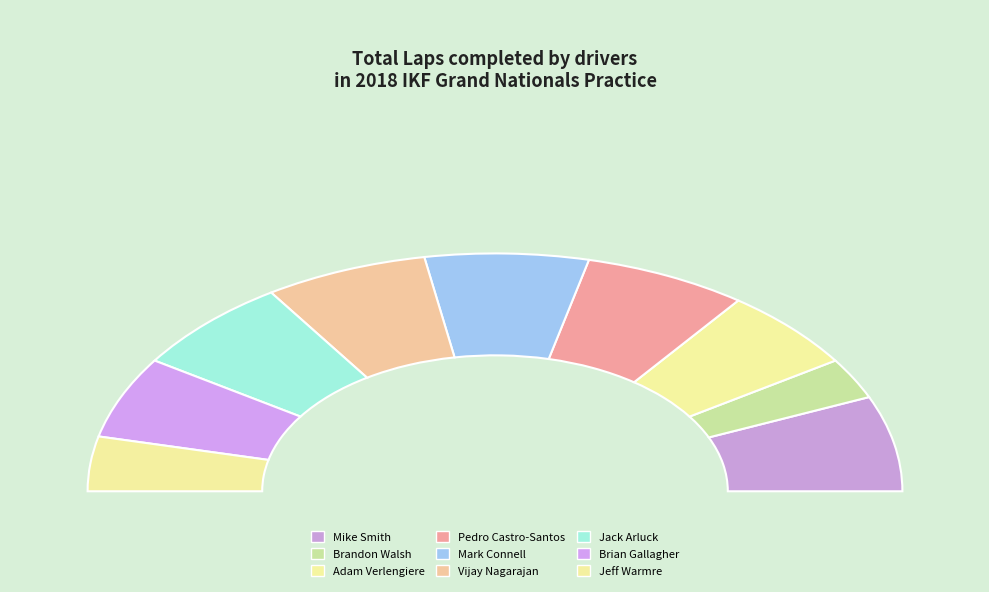

What is the smallest slice in the pie chart?

Brandon Walsh